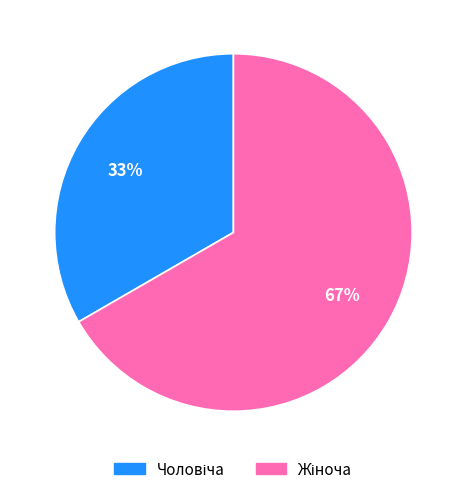

Is there any slice that represents more than half of the pie?

Yes